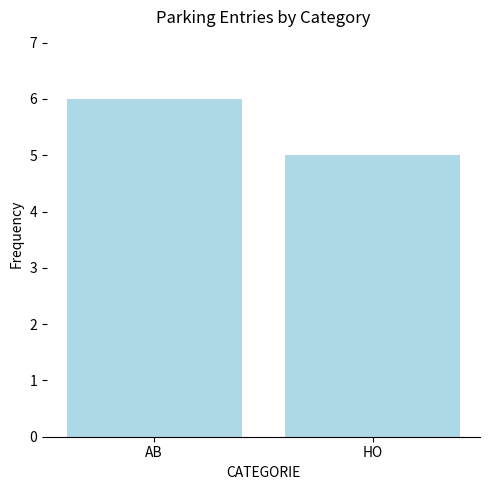

Does the chart contain stacked bars?

No